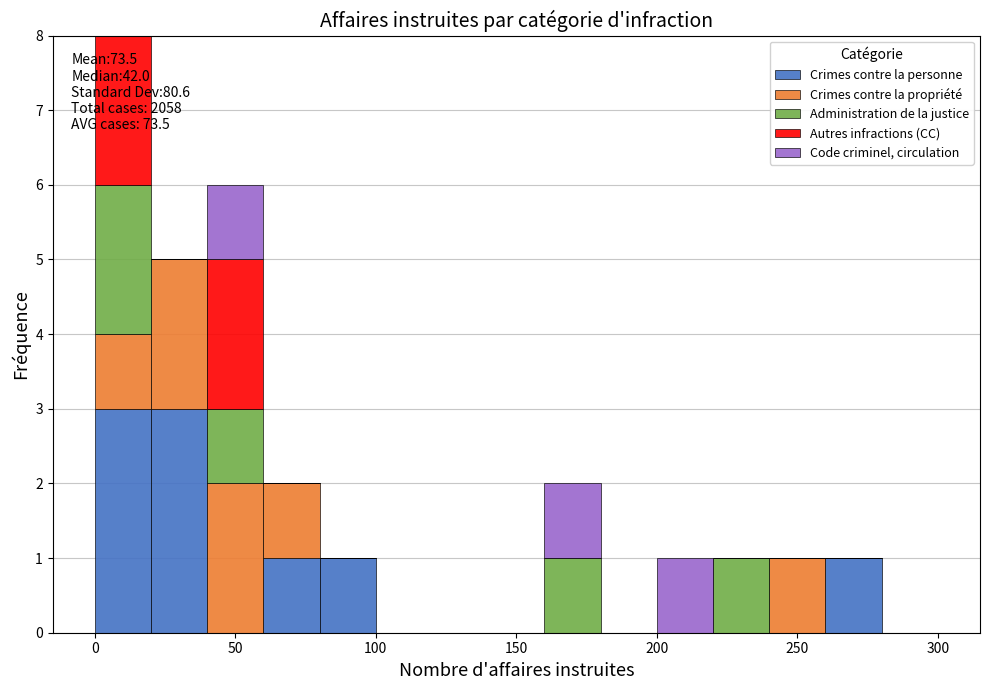

Which range on the x-axis has the tallest stacked bar (by total height)?

0 to 20